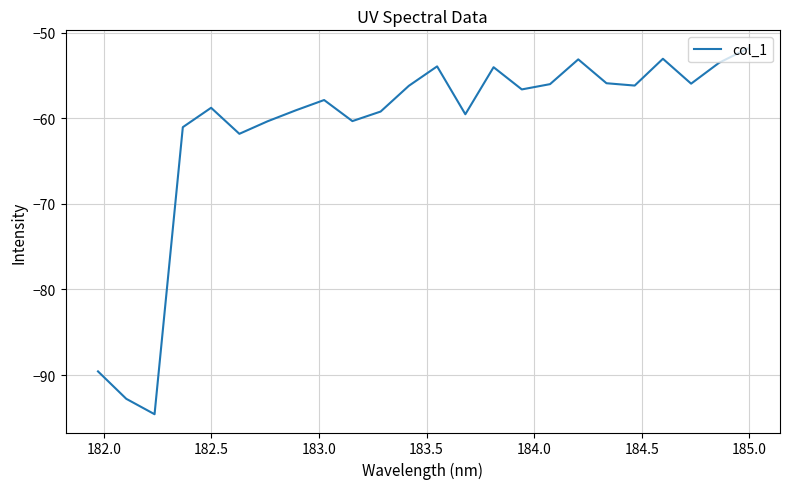

Is this an area chart (filled region under the line)?

No